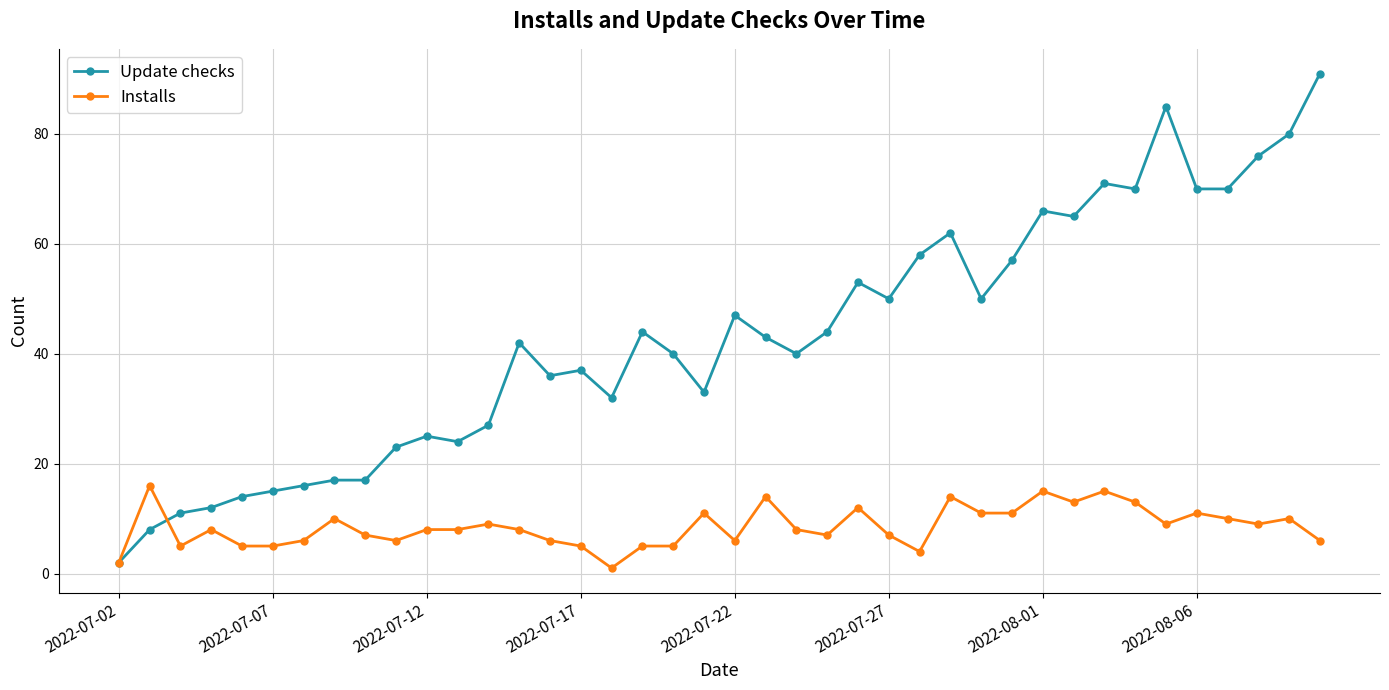

Count the number of categories in the chart.

40